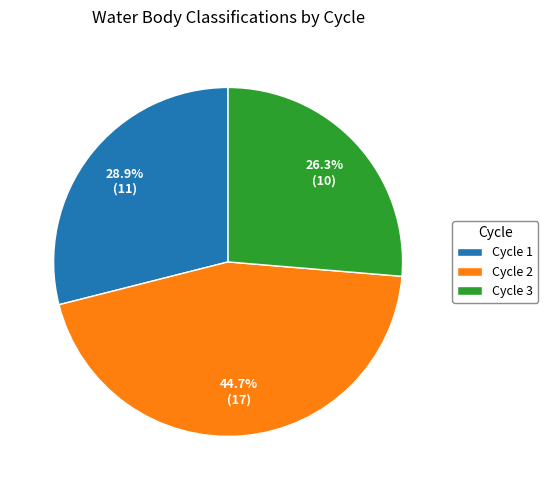

Count the number of slices in the pie.

3